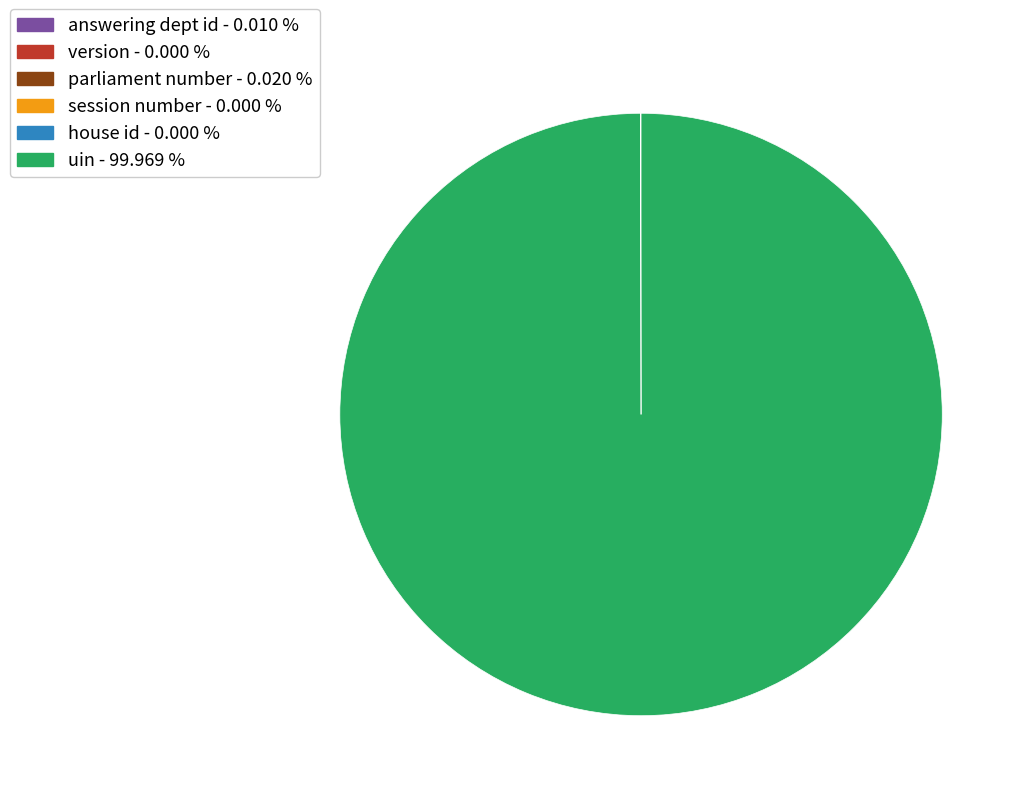

Is there a majority slice in this chart?

Yes